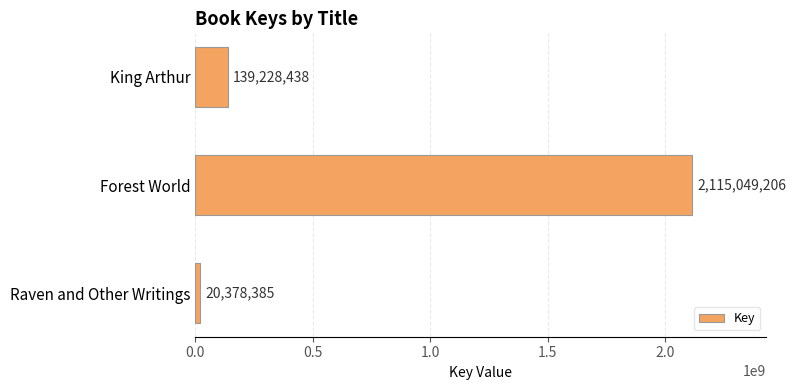

What is the change in value from King Arthur to Raven and Other Writings?

-118850053